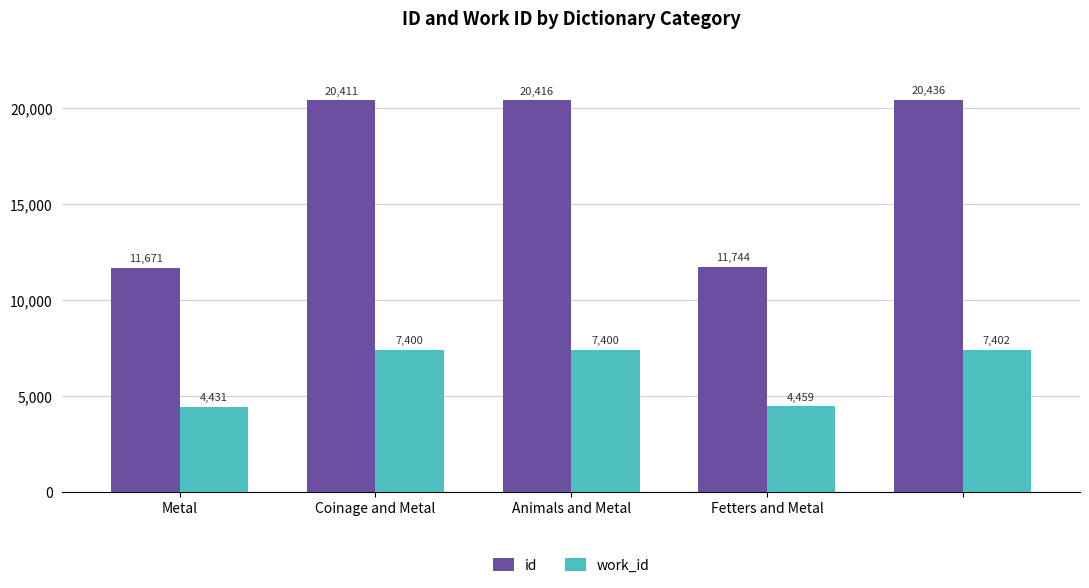

List the series in order of their peak value, highest first.

id, work_id